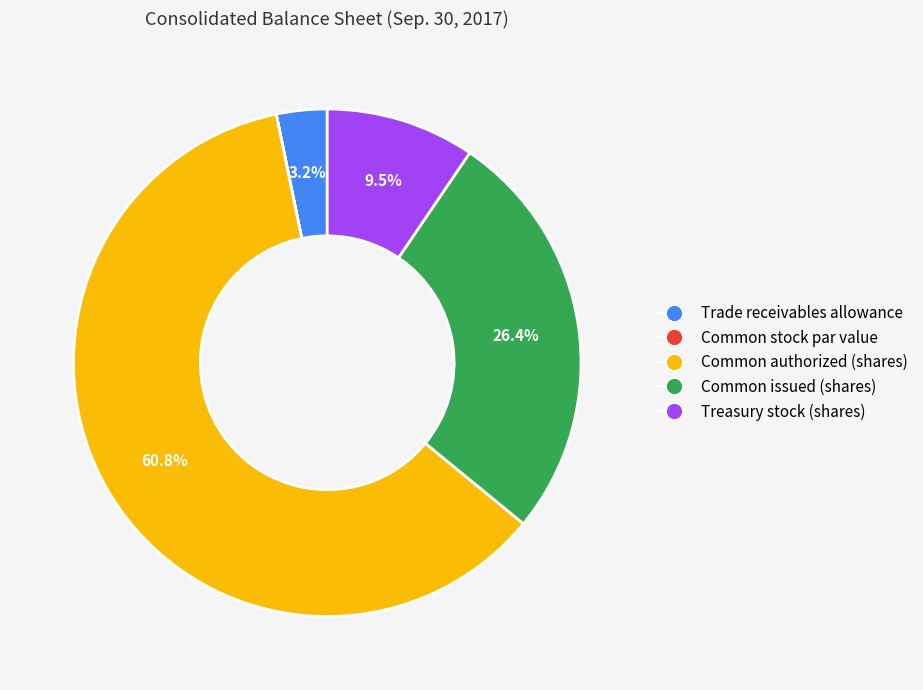

What is the largest slice in the pie chart?

Common authorized (shares)